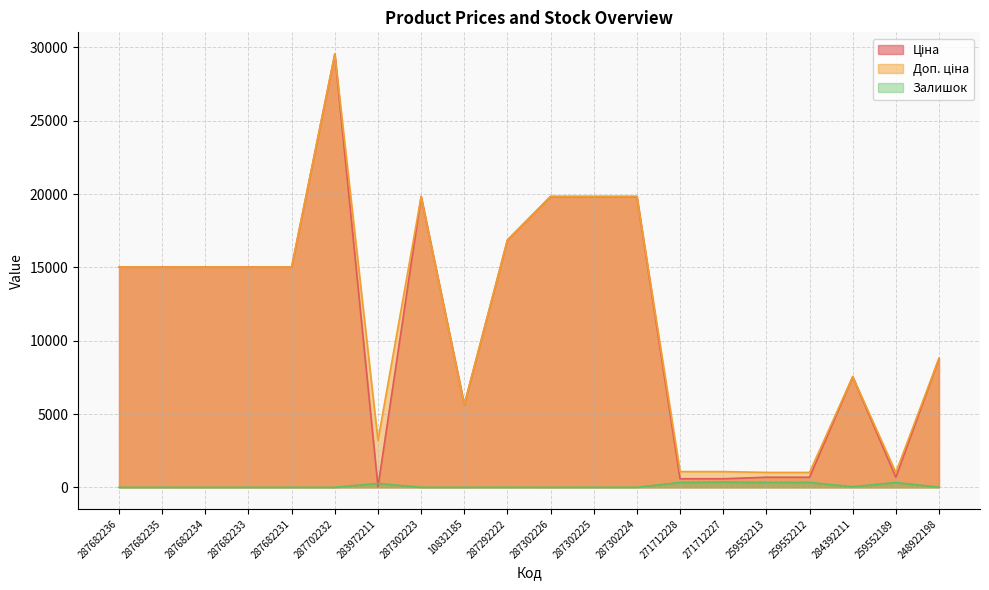

True or false: Ціна and Доп. ціна intersect in this chart.

False